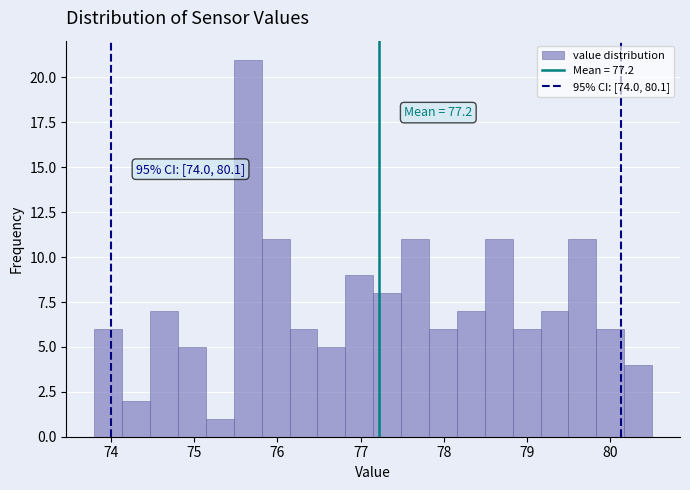

Read against the x-axis, roughly where is the centre of the tallest bar?

75.6